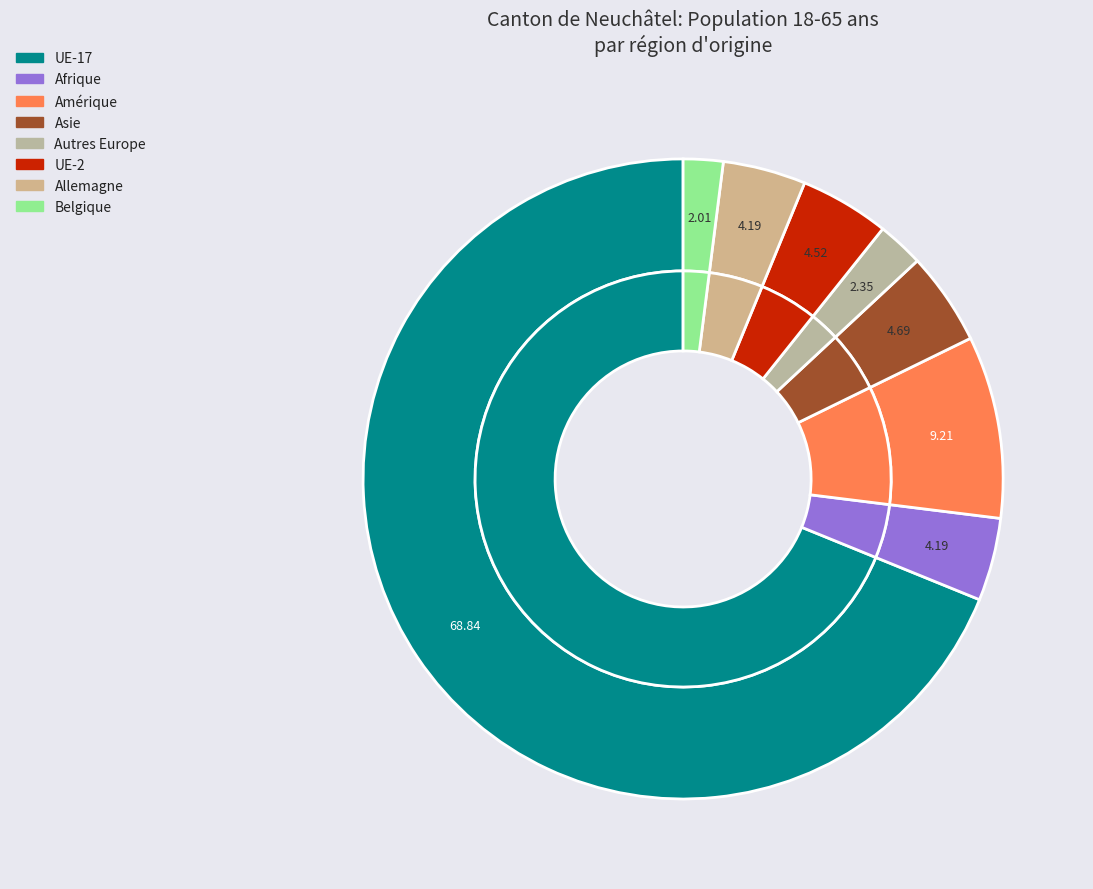

To the nearest percent, what is the combined percentage of Amérique and UE-2?

12%